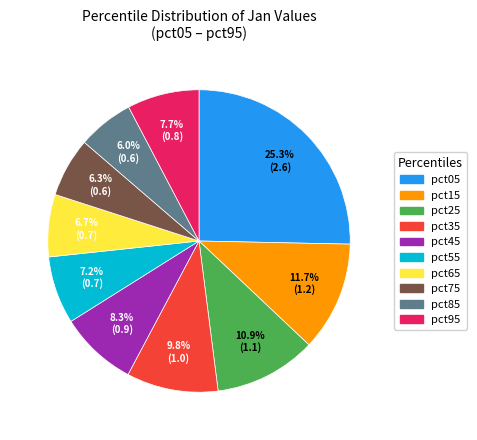

The pct55 slice represents 7% of the pie. True or false?

True